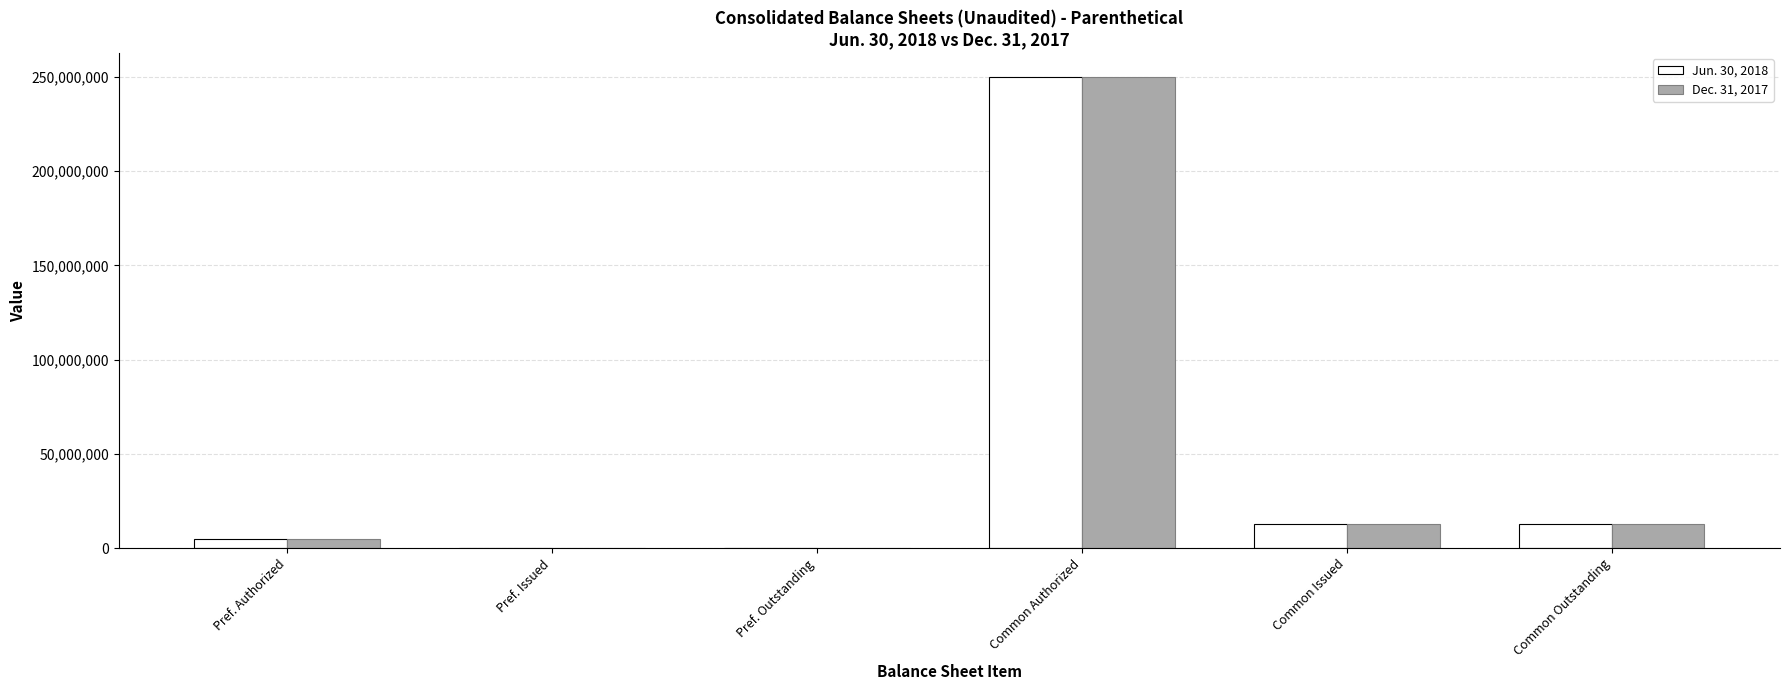

Is the value of Jun. 30, 2018 at Pref. Issued greater than the value of Dec. 31, 2017 at Common Issued?

No